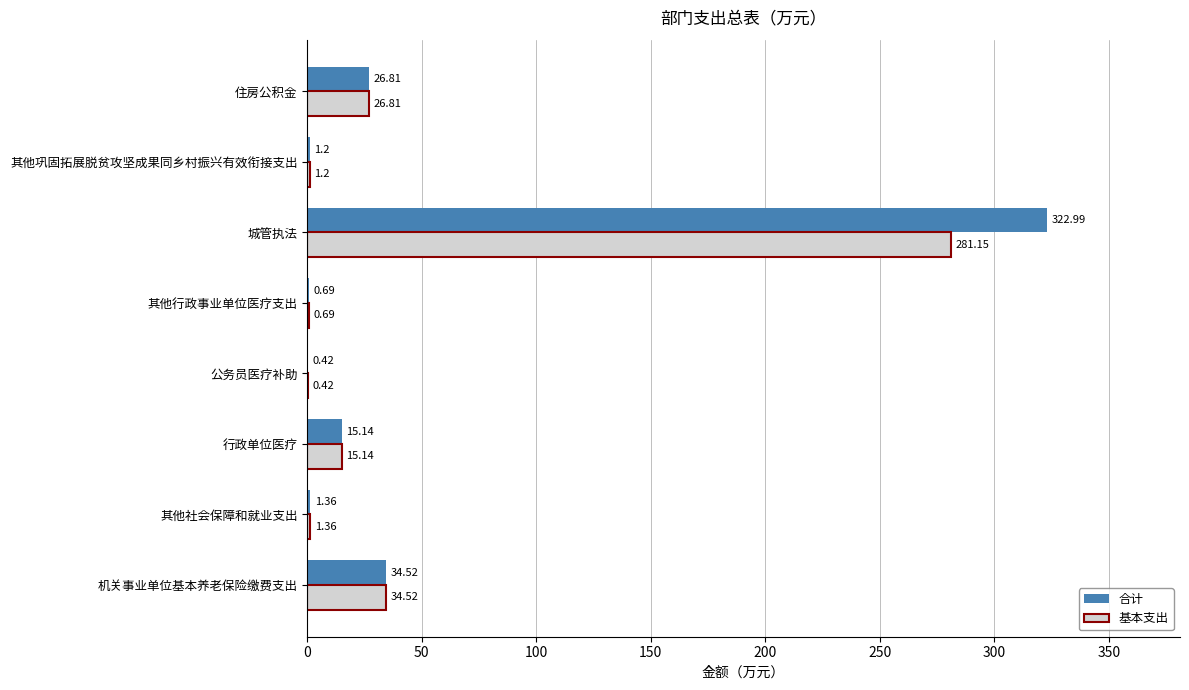

What is the maximum value shown in the chart?

323.0